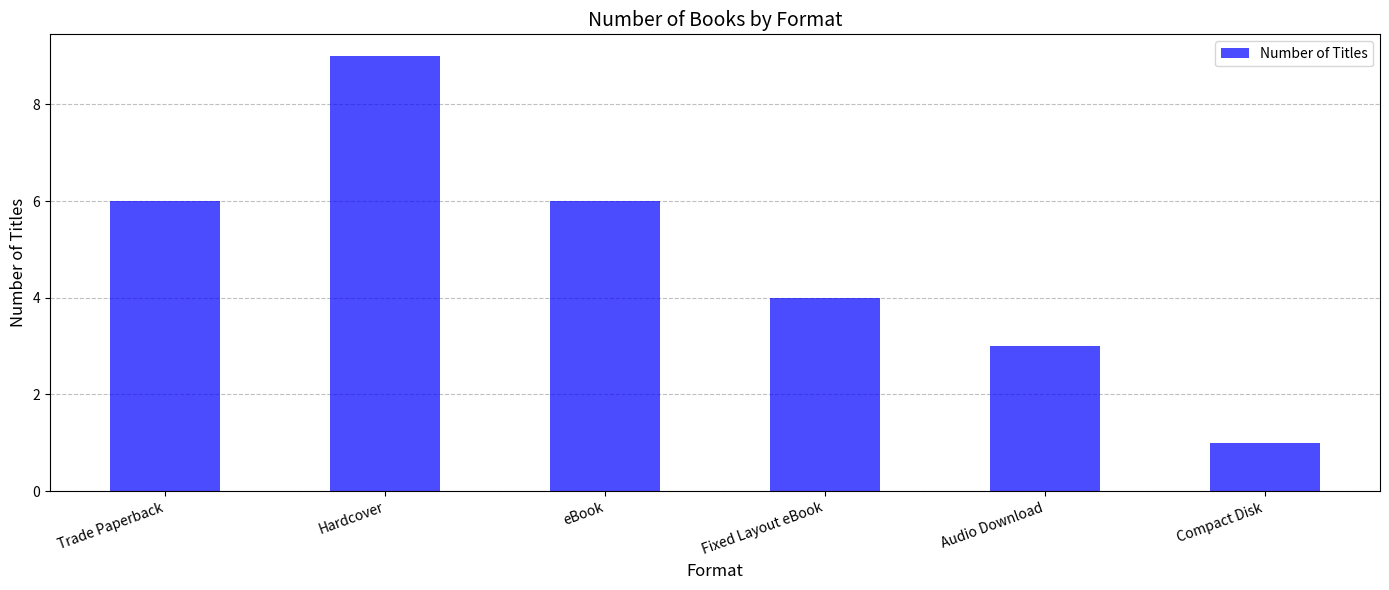

What is the difference between the values at Audio Download and eBook?

3